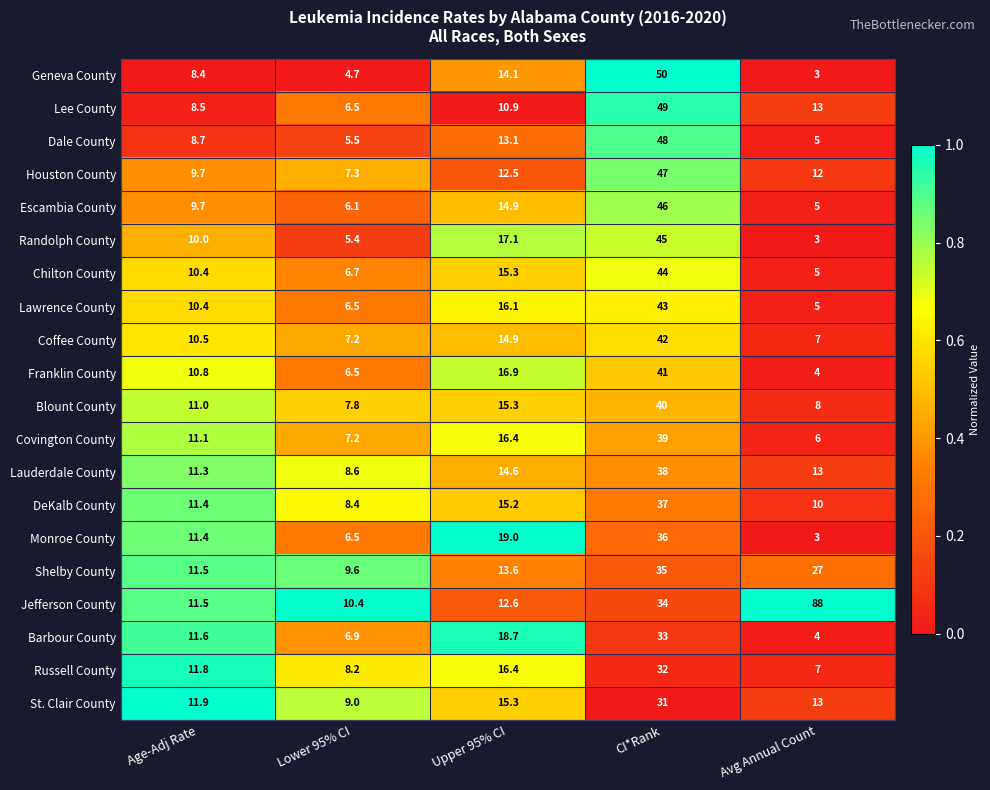

Which series changed the most between Upper 95% CI and CI*Rank?

Lee County